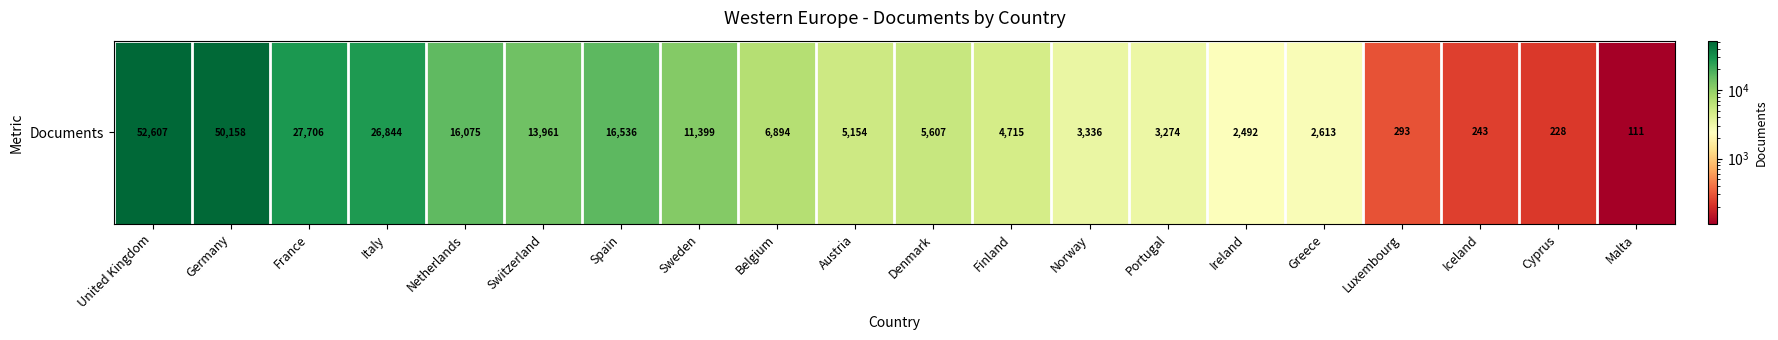

List the labels in order of value, smallest first.

Malta, Cyprus, Iceland, Luxembourg, Ireland, Greece, Portugal, Norway, Finland, Austria, Denmark, Belgium, Sweden, Switzerland, Netherlands, Spain, Italy, France, Germany, United Kingdom